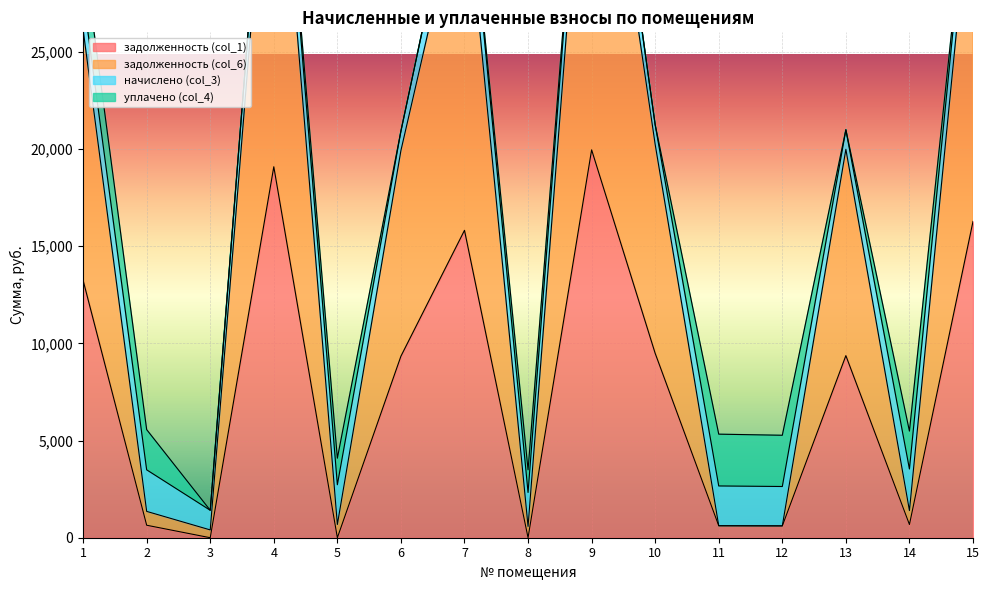

What is the maximum value for задолженность (col_1)?

19953.9